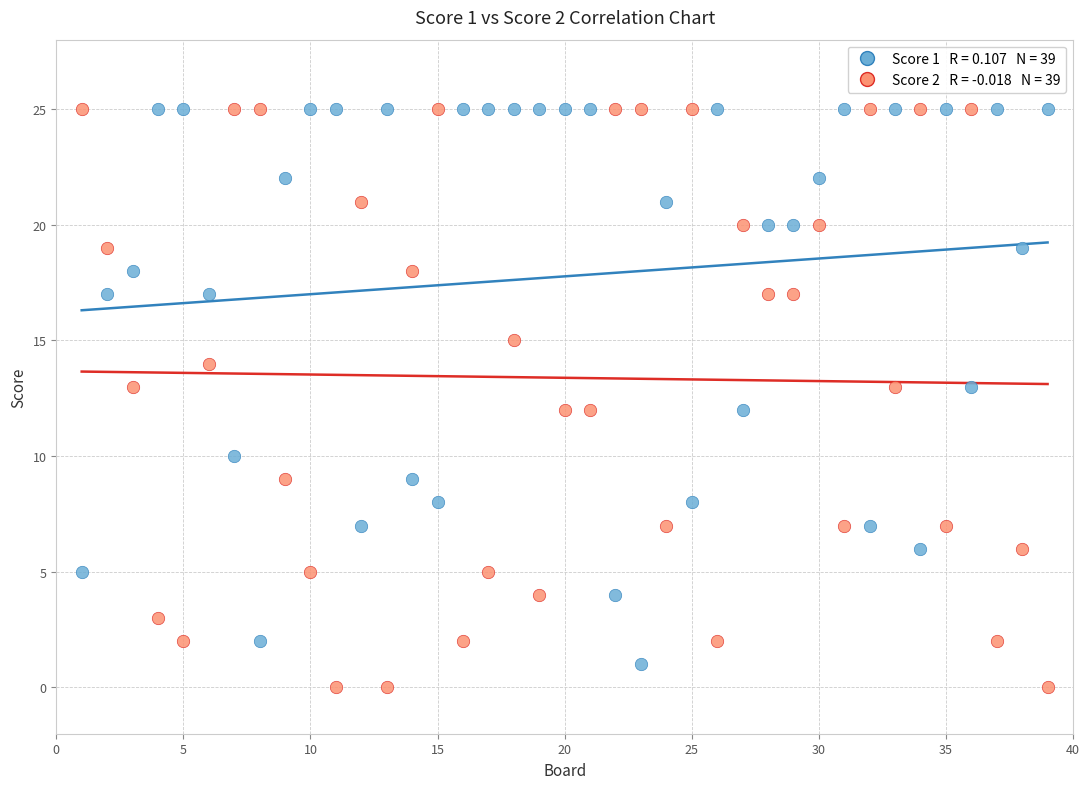

Across all data points, what is the range of Y values (max minus min)?

25